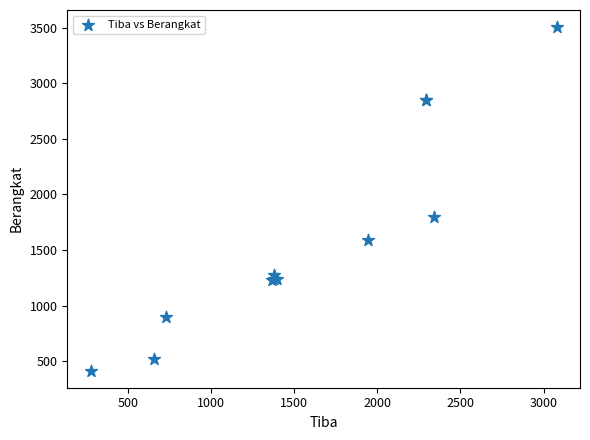

What Y value in the scatter plot is closest to 1959?

1796